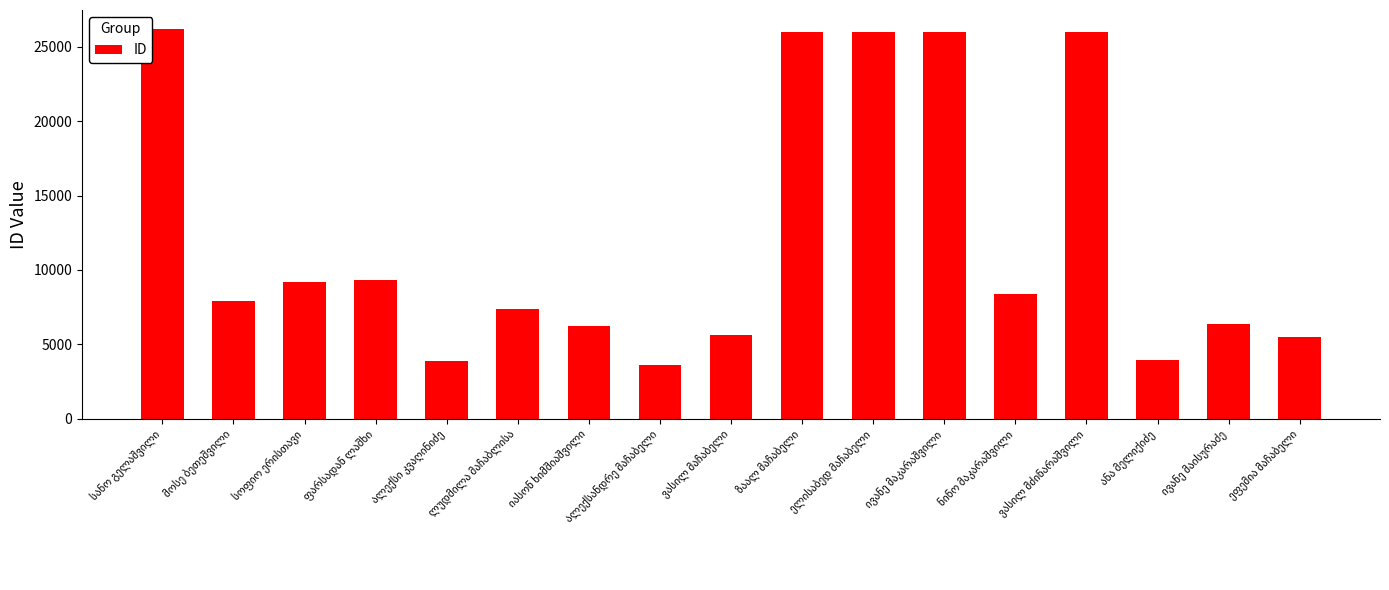

What is the maximum value shown in the chart?

26166